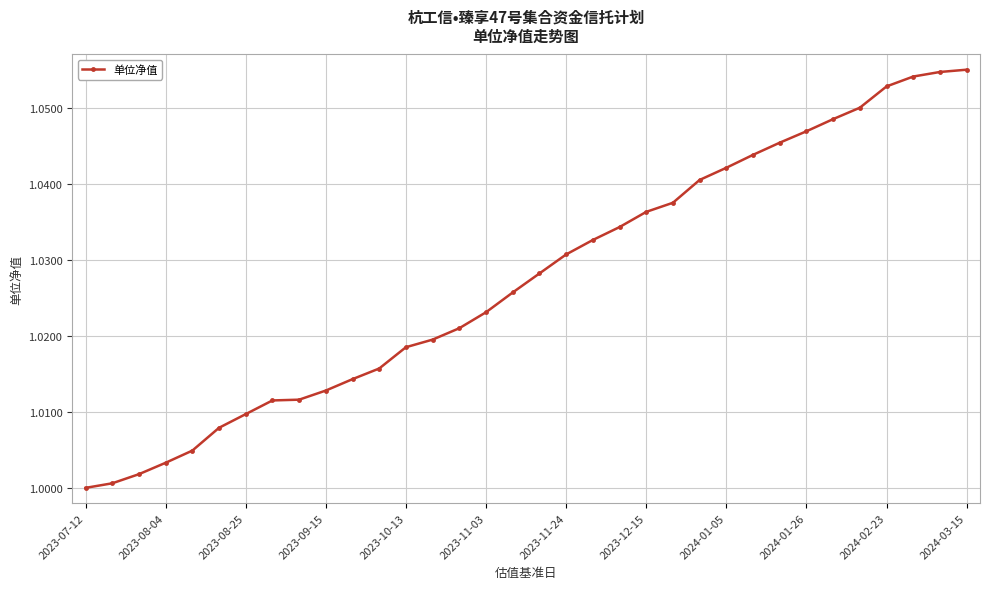

What is the sum of all values?

34.9